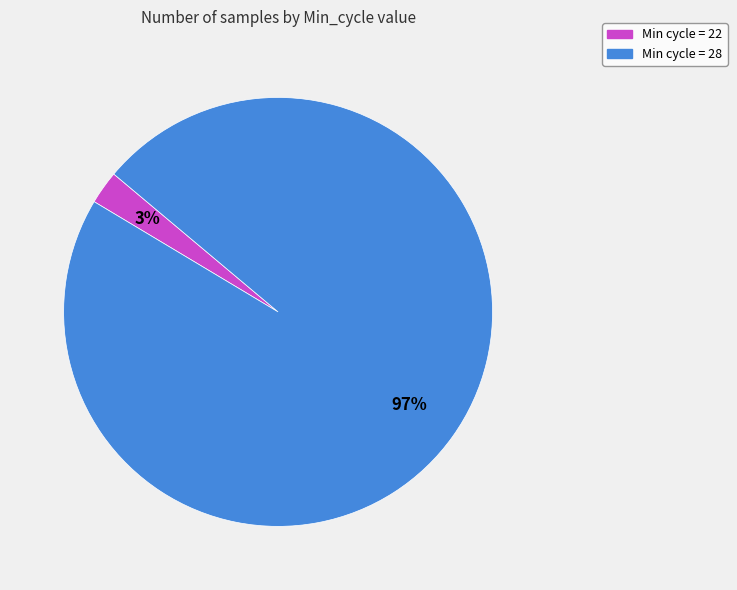

Count the number of slices in the pie.

2